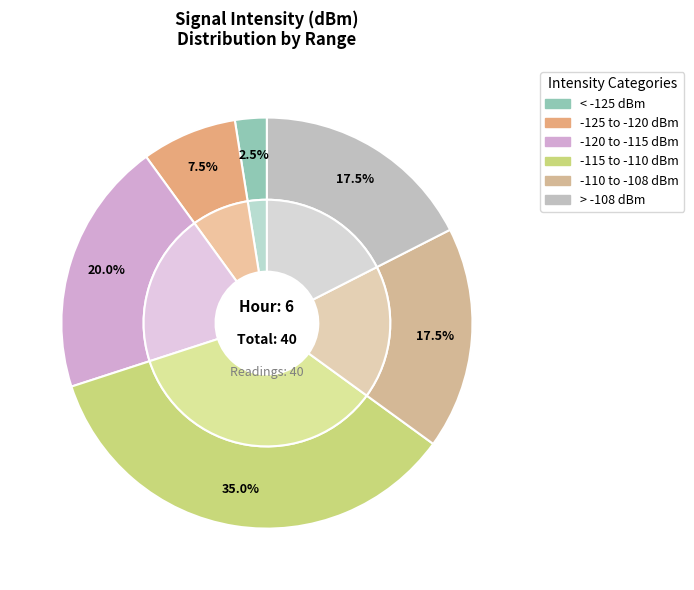

True or false: 2 accounts for 3% of the total.

True